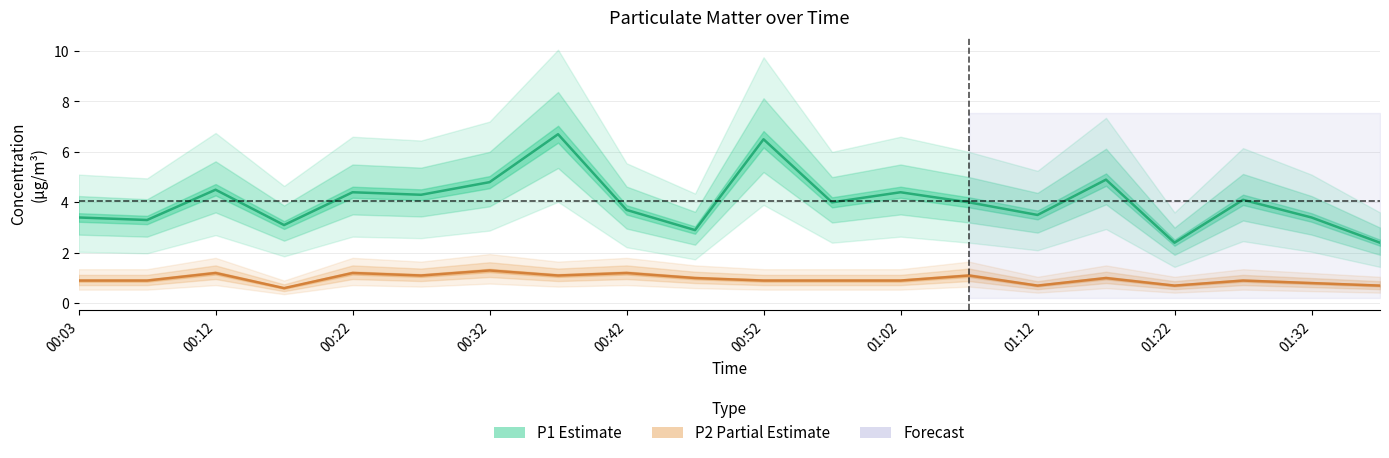

How many data points in P1 (Estimate) are above 4?

9